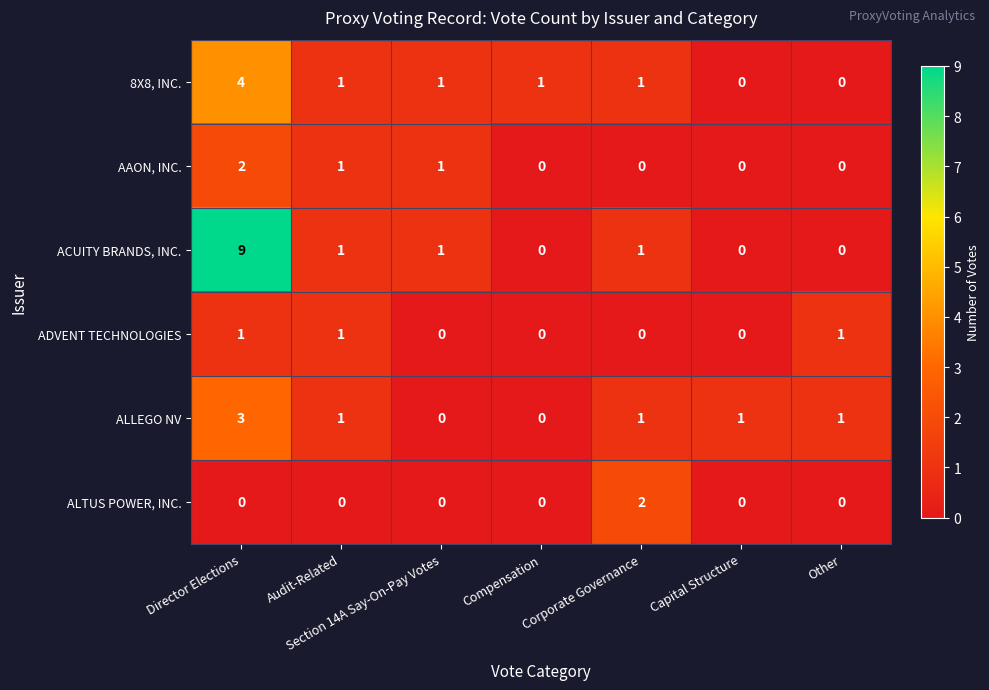

At which category is the sum across all series the highest?

Director Elections